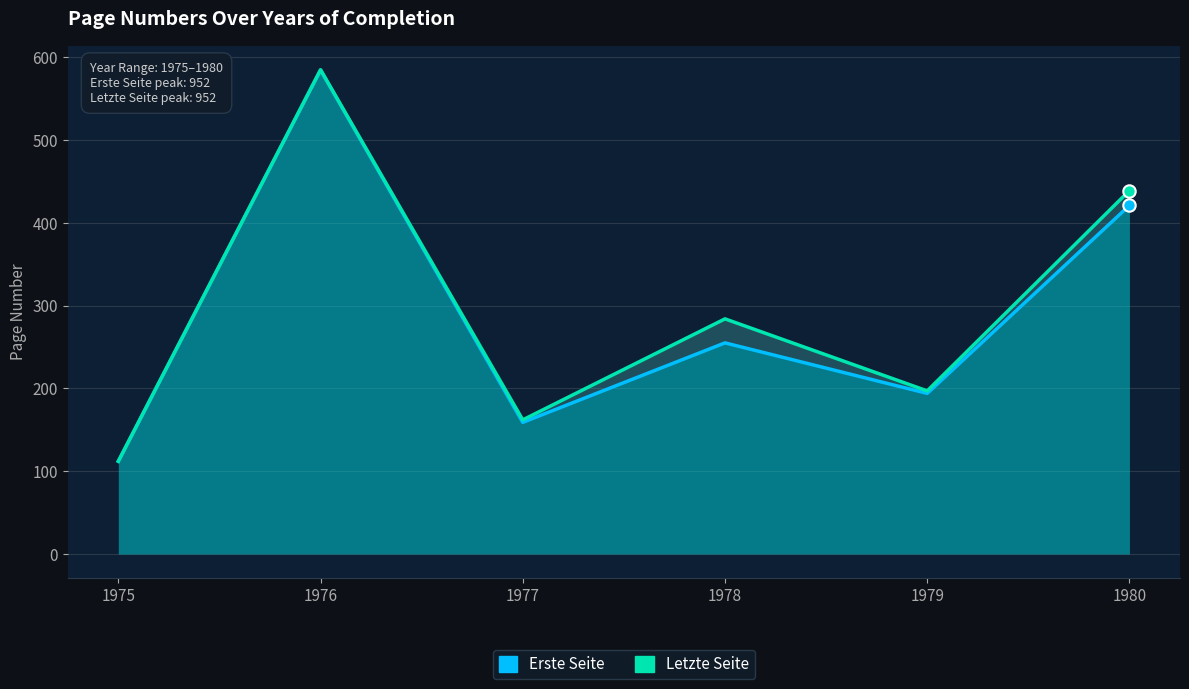

Is the value of Letzte Seite at 1980 greater than the value of Erste Seite at 1979?

Yes